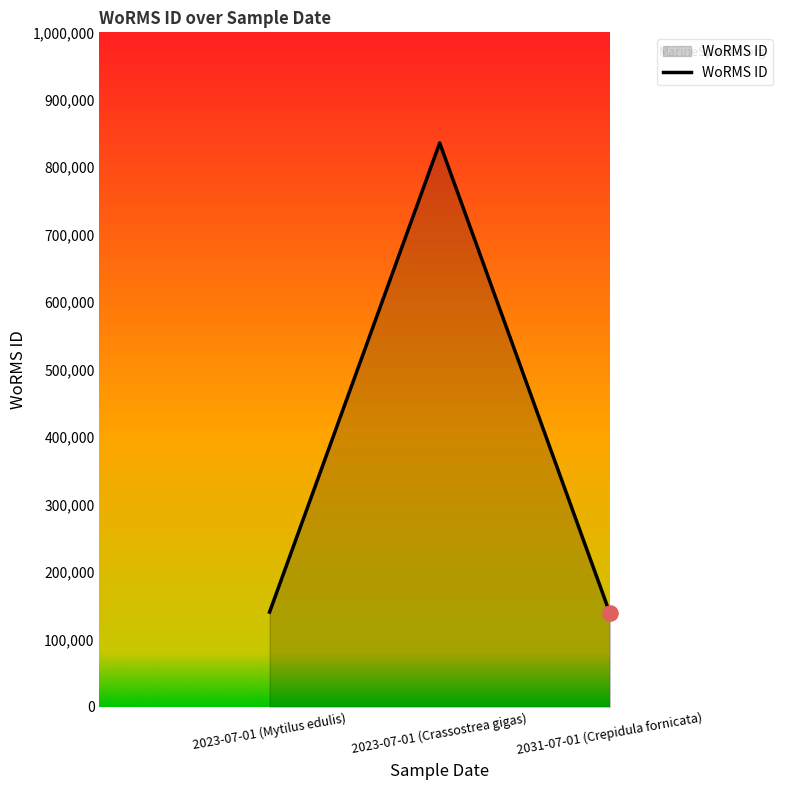

Which has a higher value, 2023-07-01 (Crassostrea gigas) or 2031-07-01 (Crepidula fornicata)?

2023-07-01 (Crassostrea gigas)